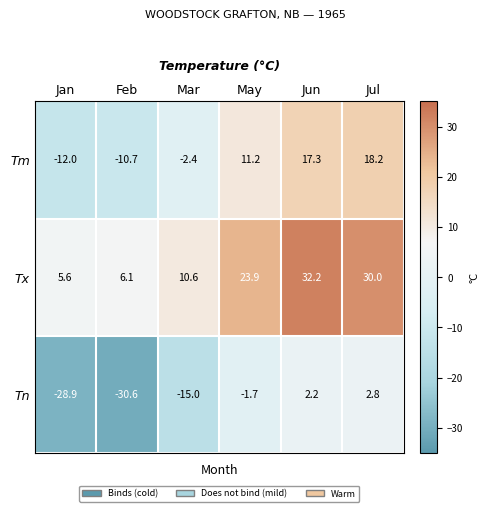

What is the difference between the Tn values at Jan and May?

27.2